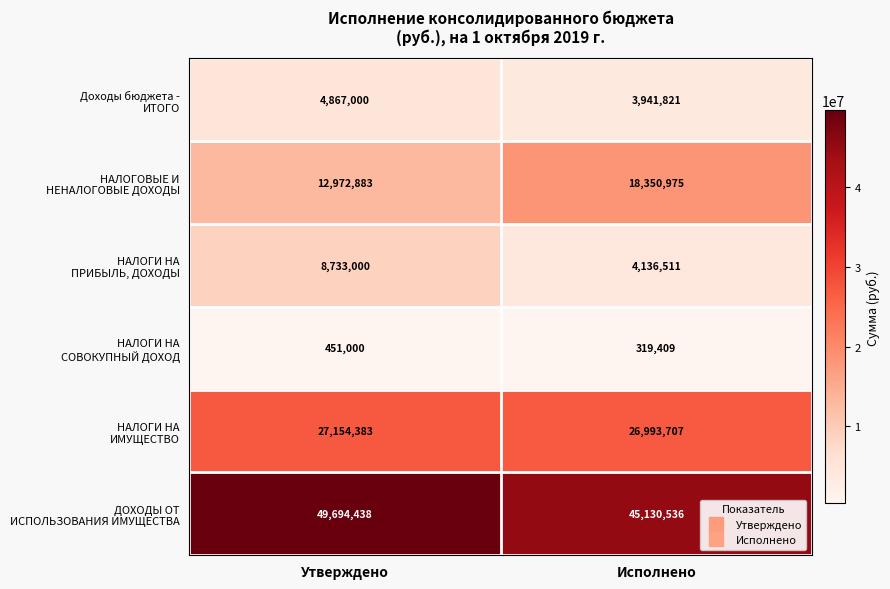

What is the difference between the highest and lowest values at Утверждено?

49243438